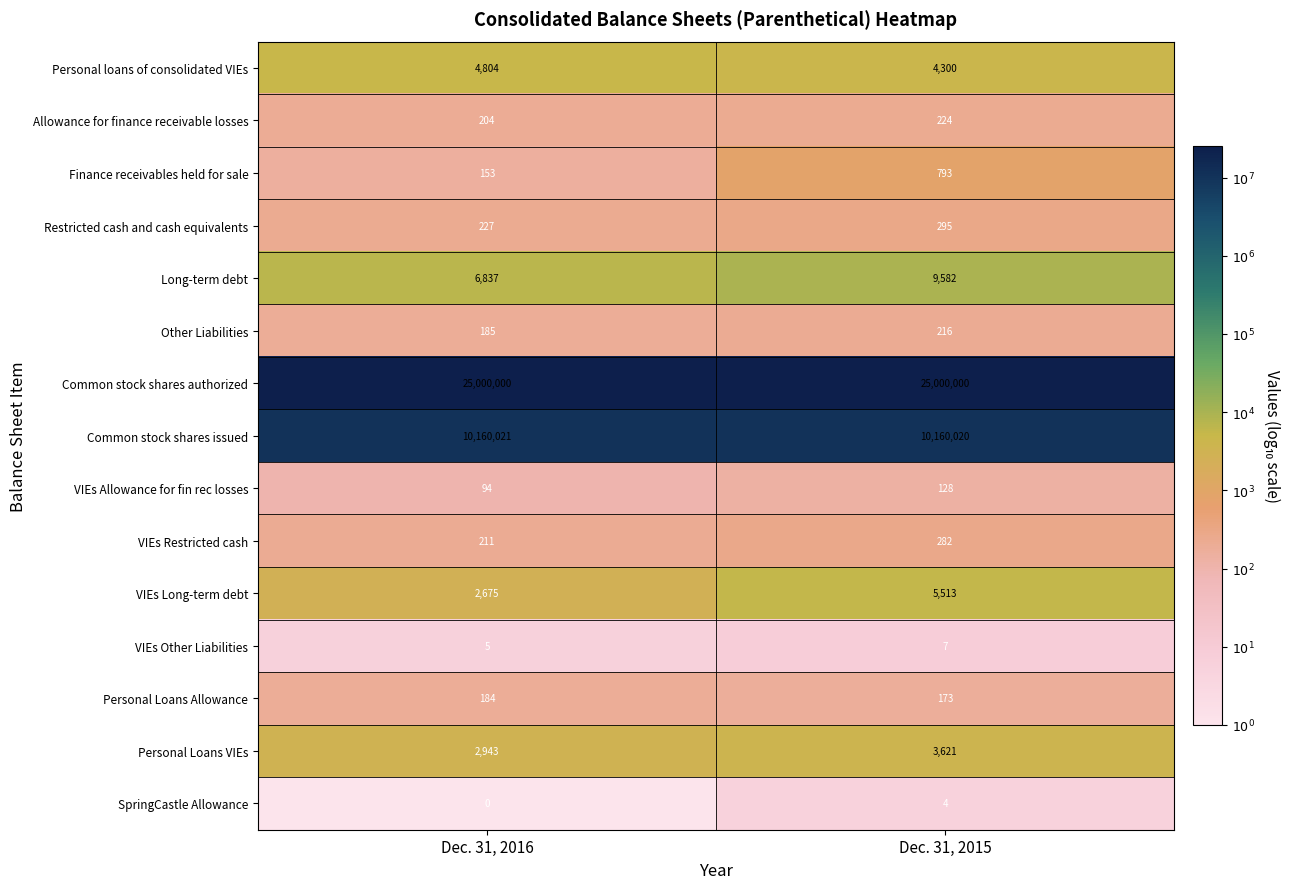

What value does the Personal Loans Allowance series have at Dec. 31, 2016, to the nearest 5?

185